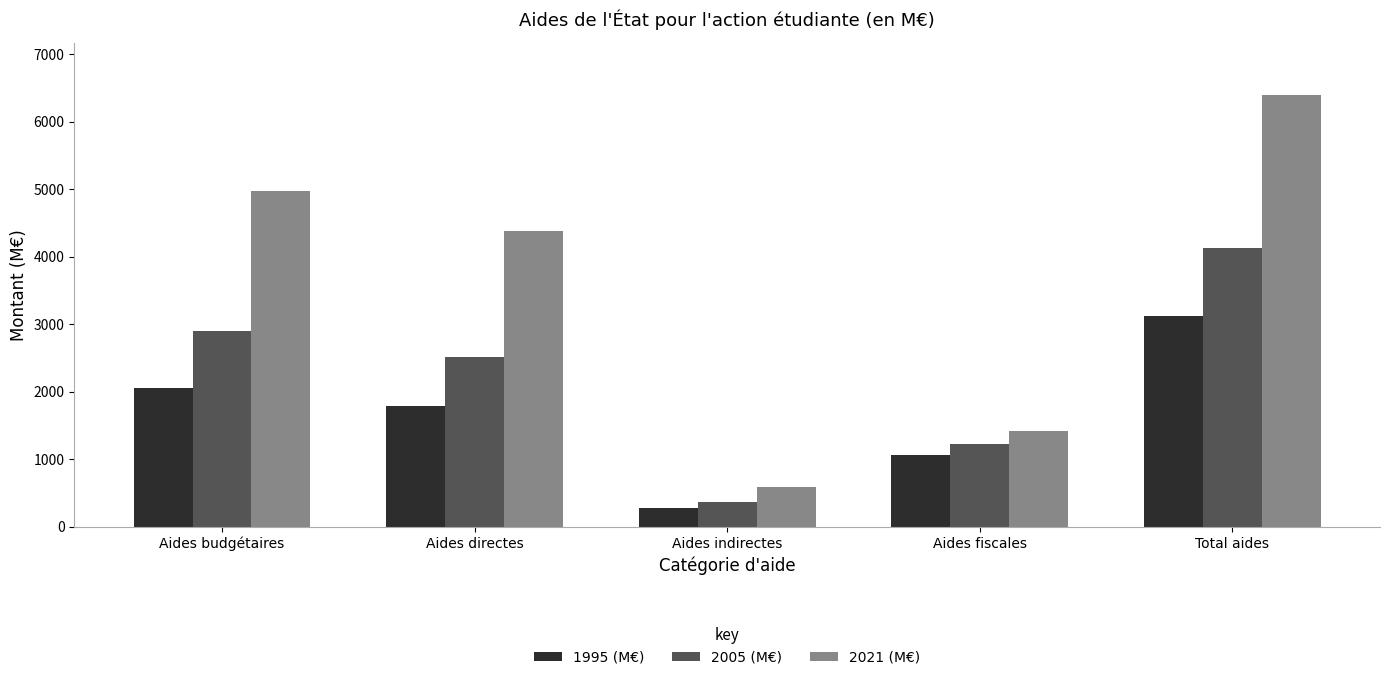

What is the difference between the maximum and minimum values in the 2021 (M€) series?

5800.4